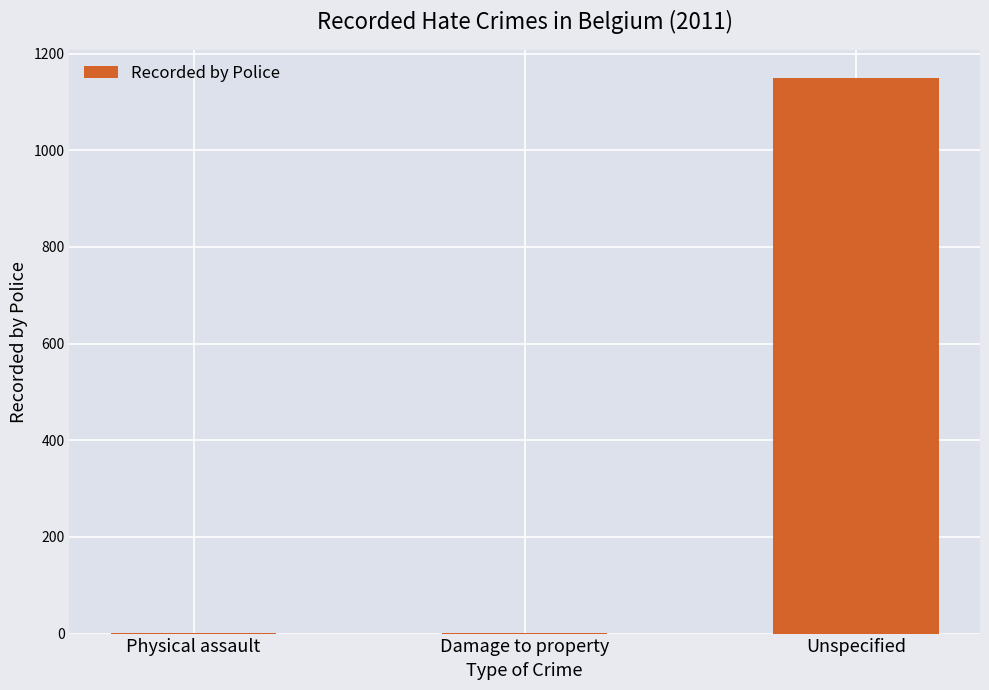

At which category does the chart reach its peak across all series?

Unspecified